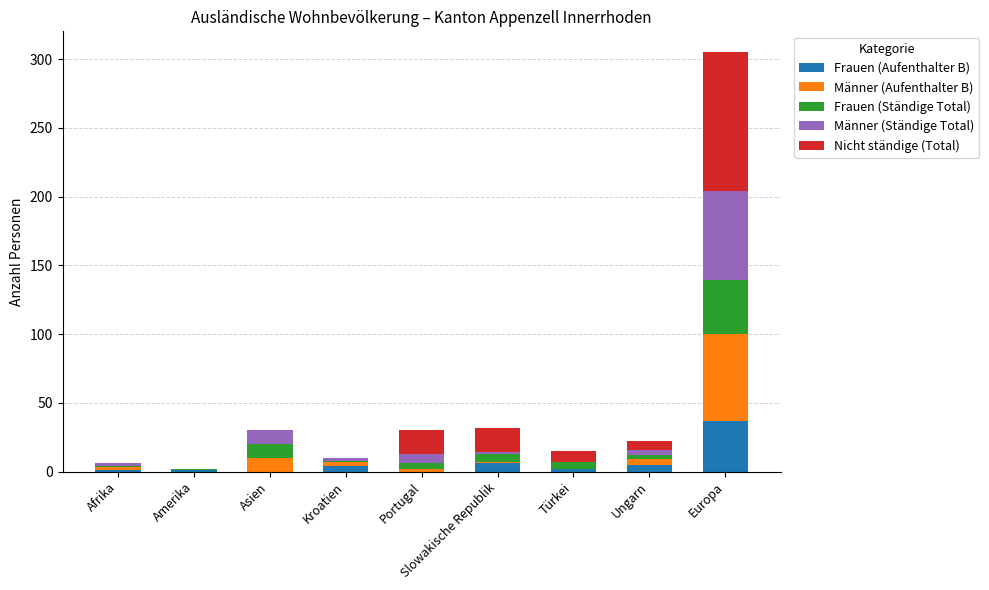

Count the number of data series in this chart.

5